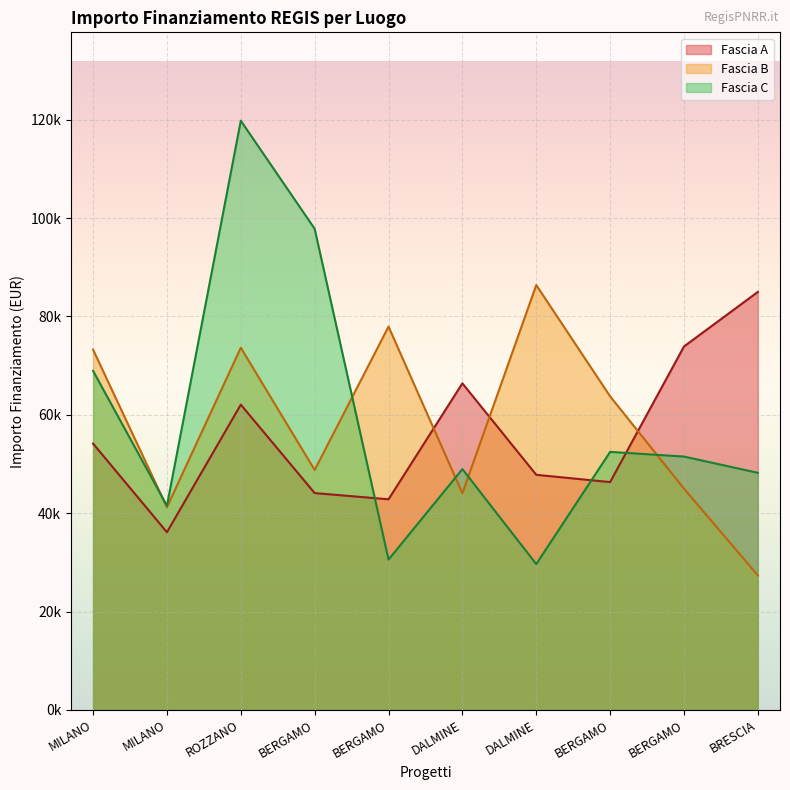

Where is the first local minimum for Fascia B (line)?

MILANO